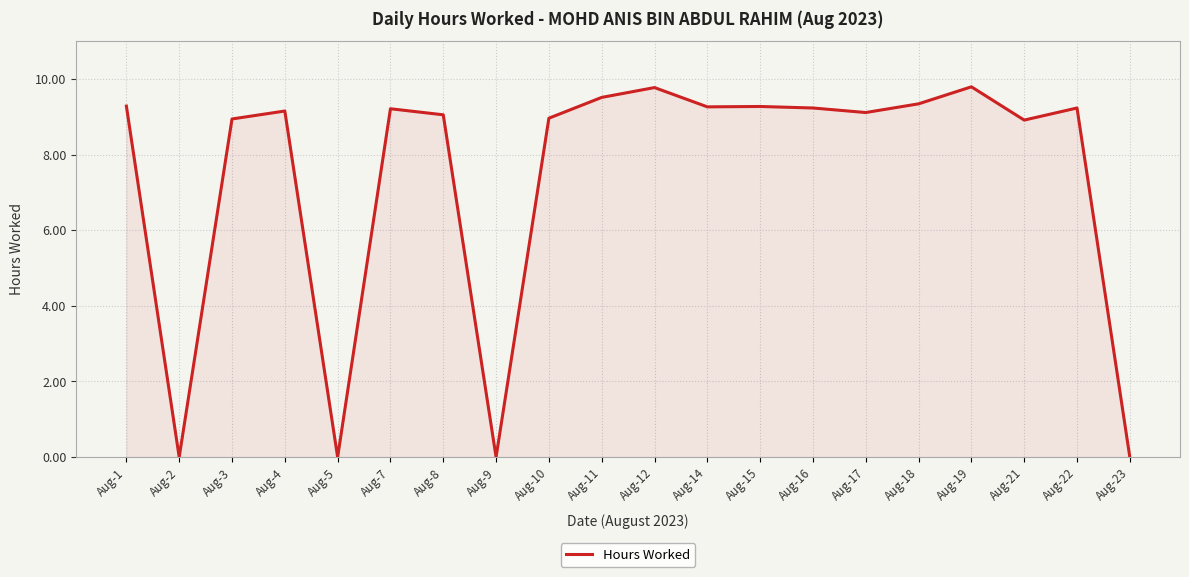

What is the difference between the values at Aug-21 and Aug-12?

0.9